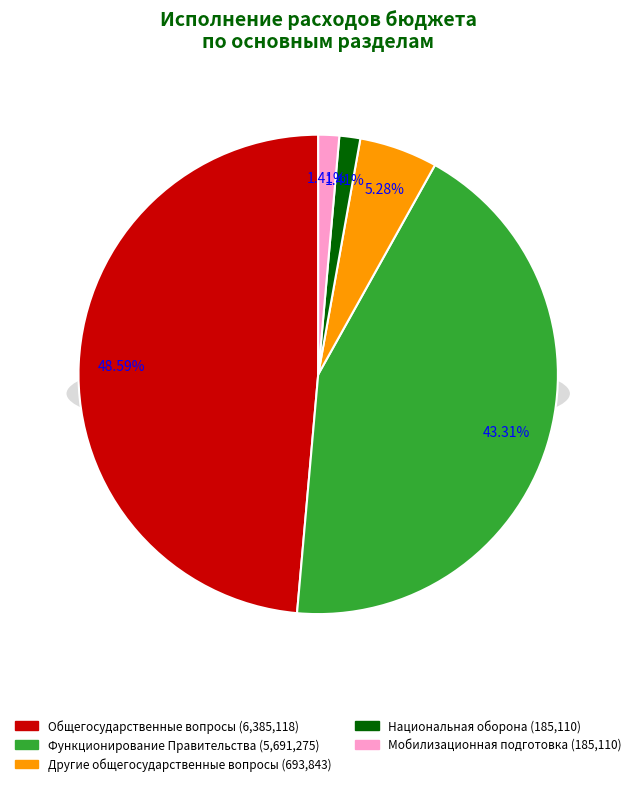

Is Мобилизационная подготовка the majority of the pie?

No